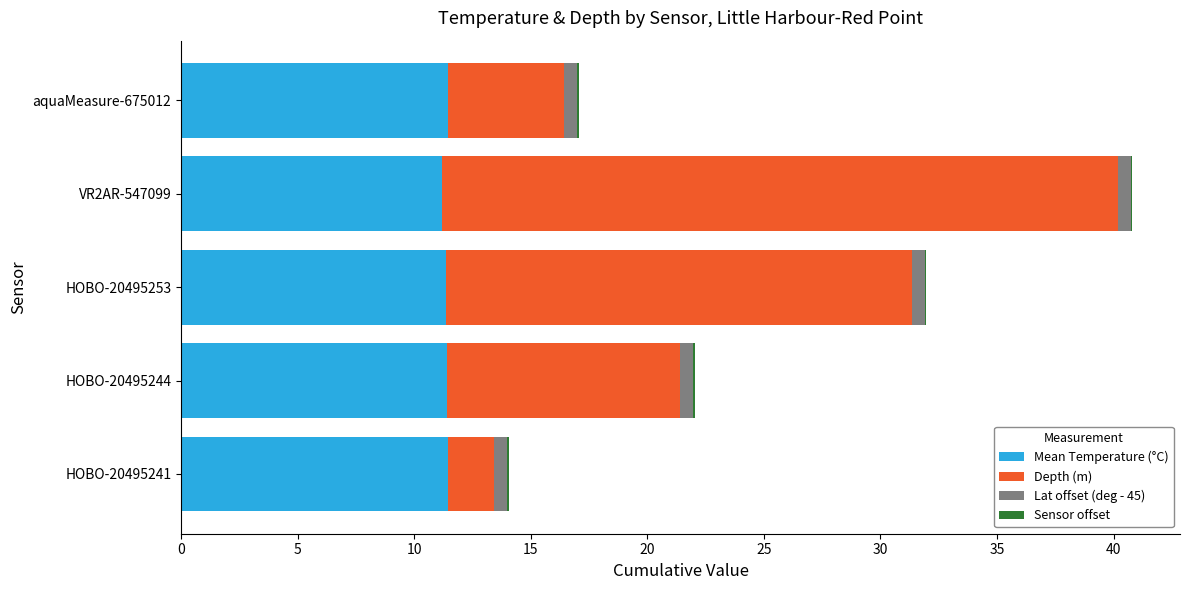

At which category is the sum across all series the highest?

VR2AR-547099